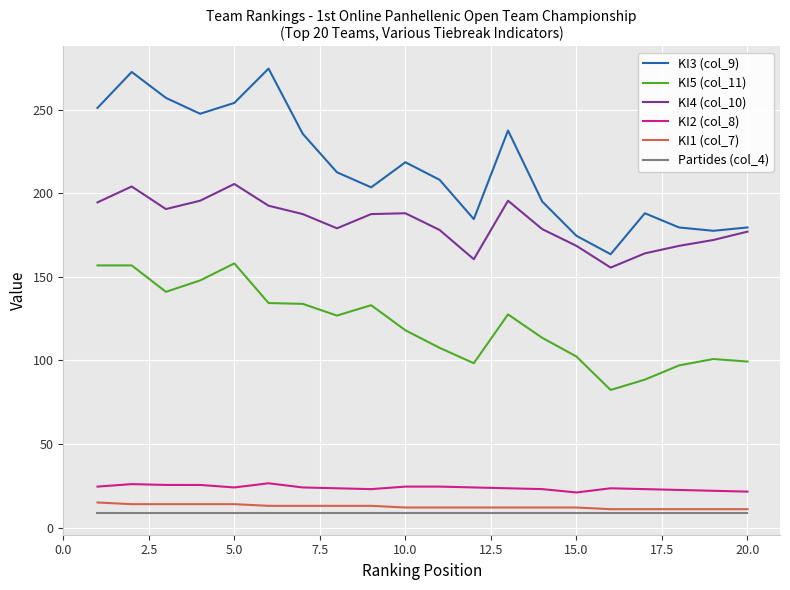

True or false: KI1 (col_7) and KI4 (col_10) cross at least once.

False